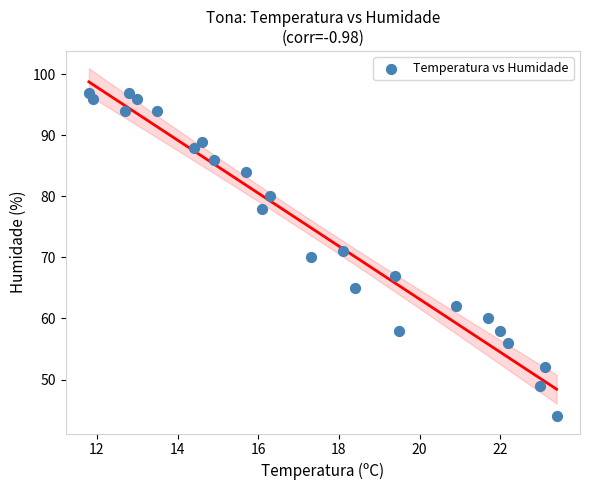

What is the range of Y values (max minus min)?

53